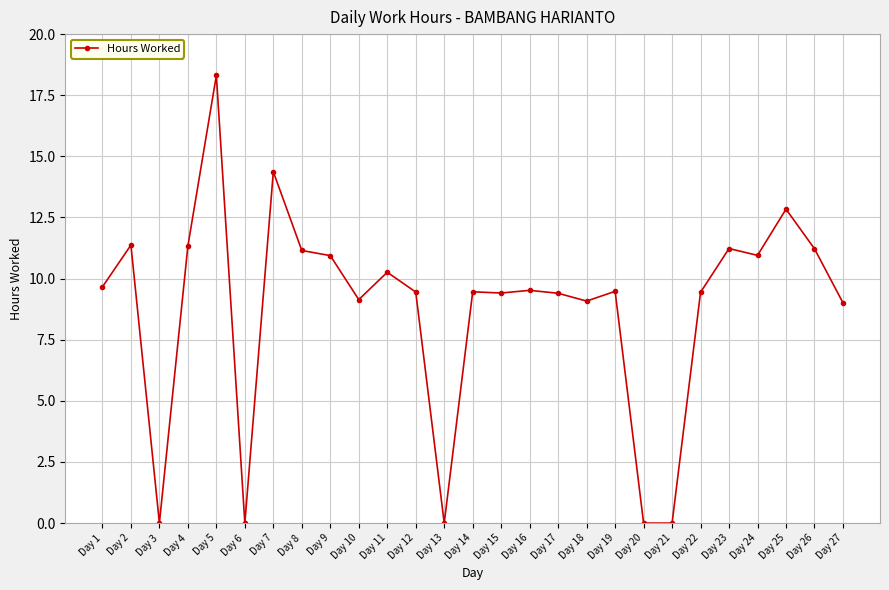

Count the number of categories in the chart.

27